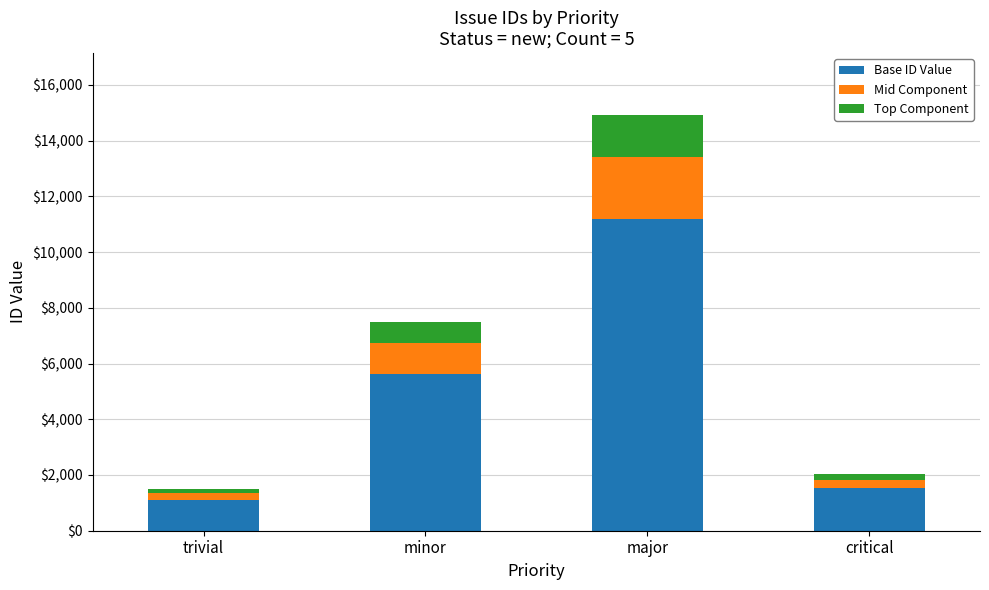

What value does the Base ID Value series have at minor?

5619